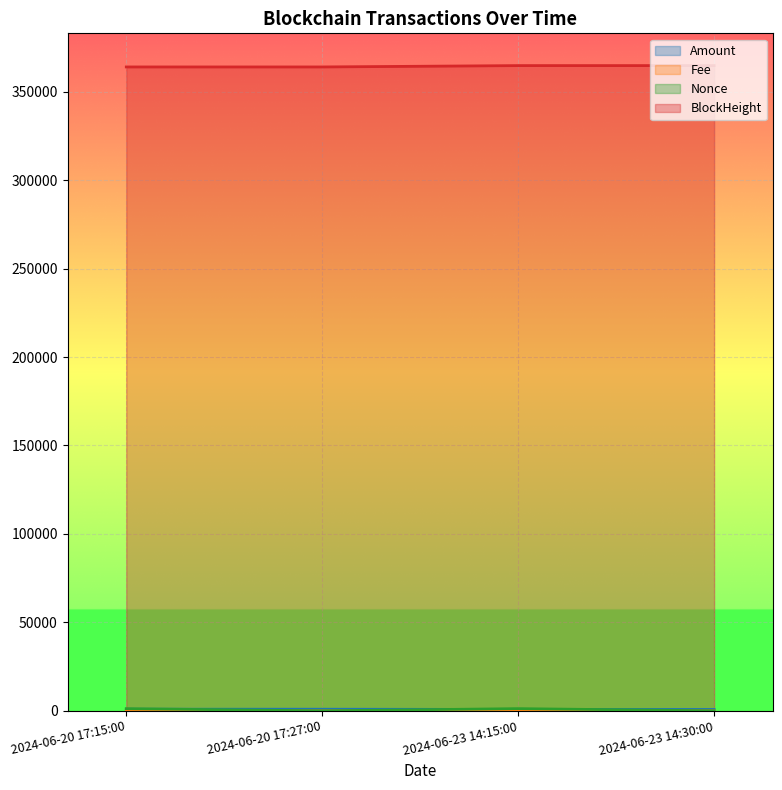

What is the sum of all BlockHeight values?

1457410.0